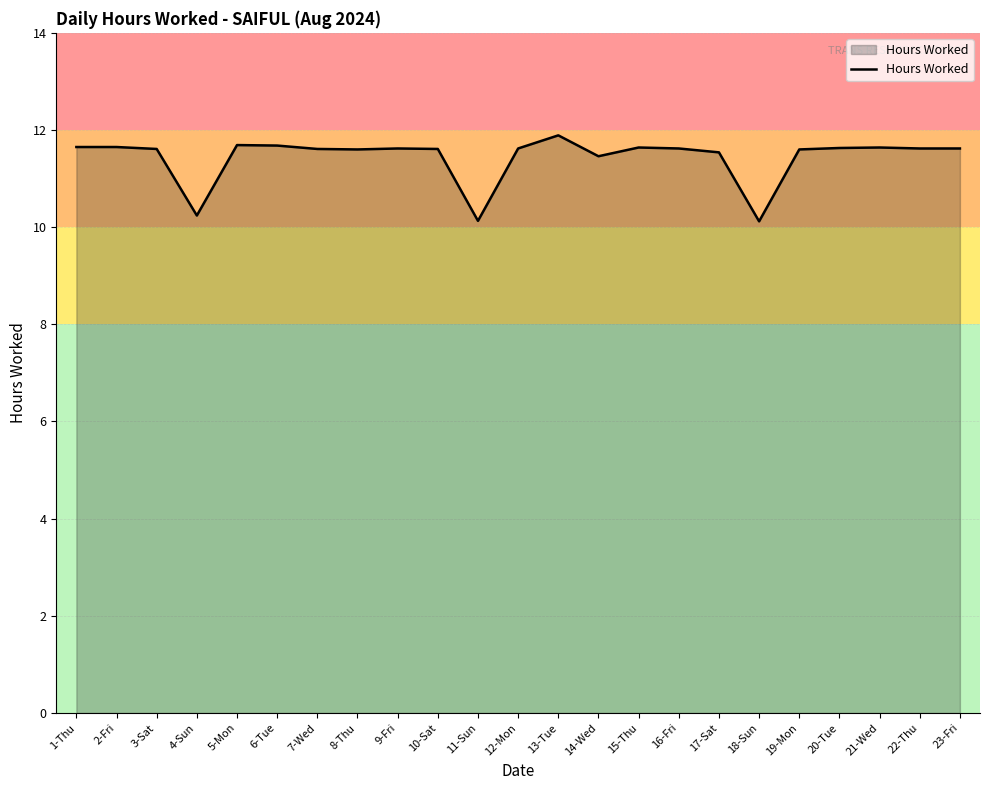

What position from the left is 21-Wed?

21